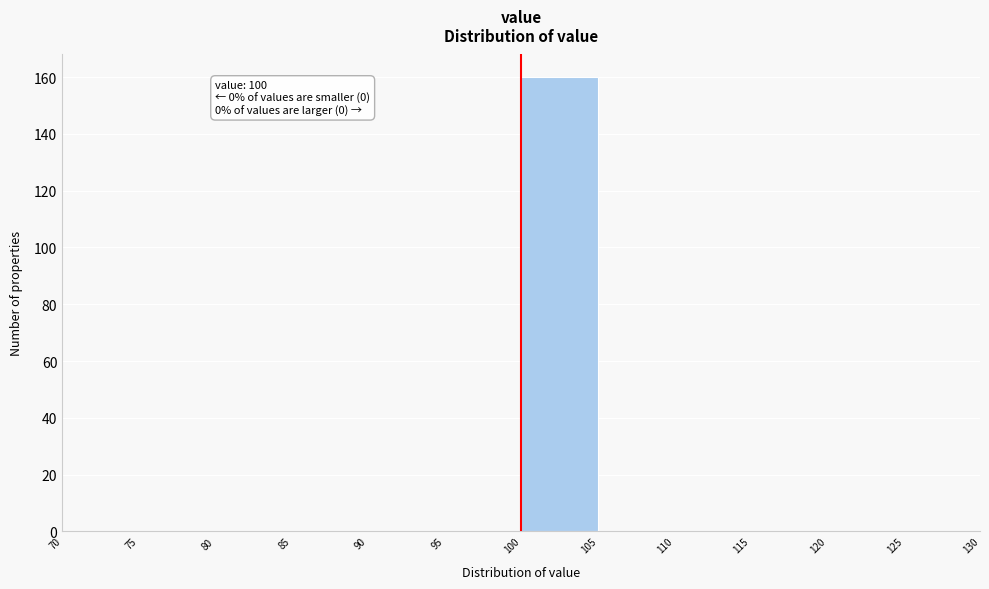

Over which range of the x-axis is the bar tallest?

100 to 105